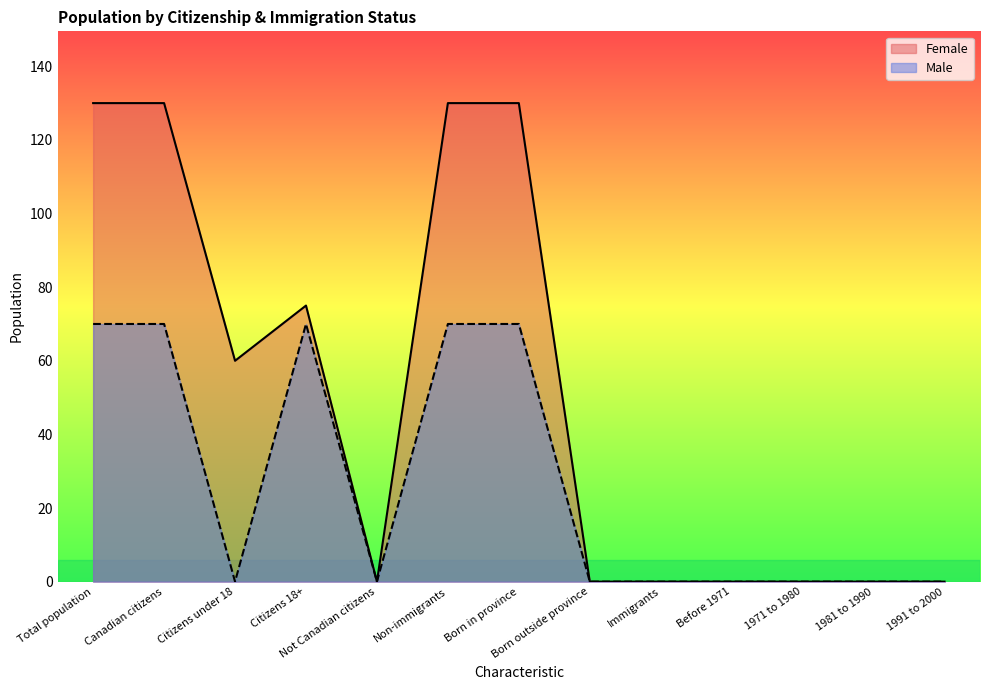

How many positive values does the Male series have?

5